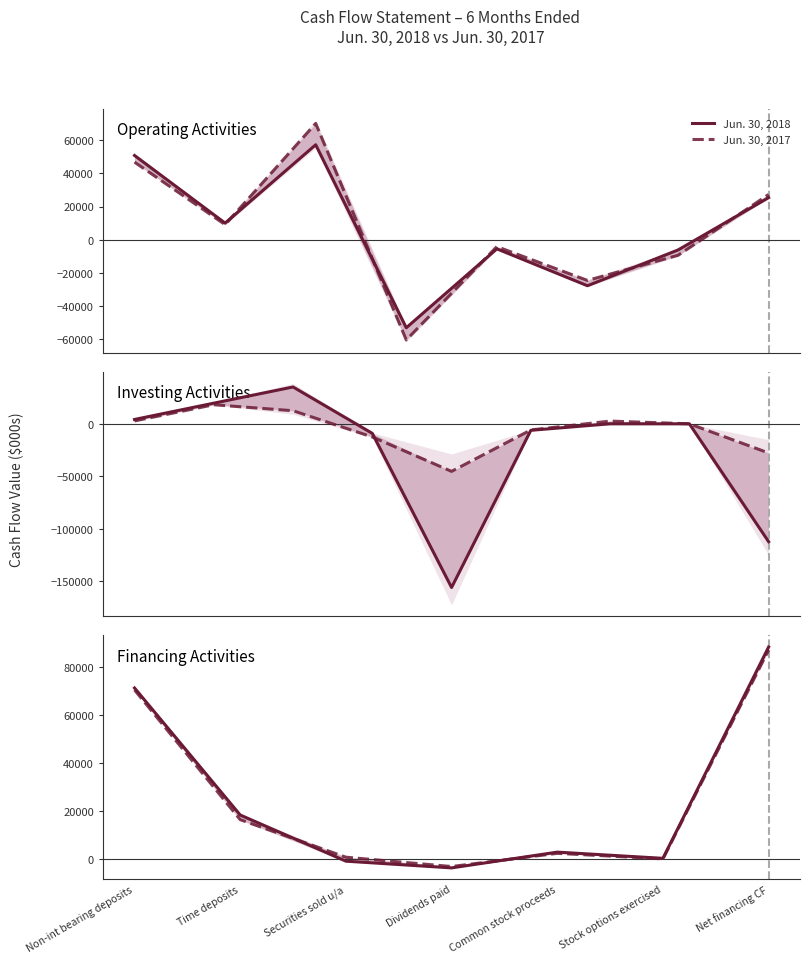

At how many categories does at least one series exceed 47559?

2